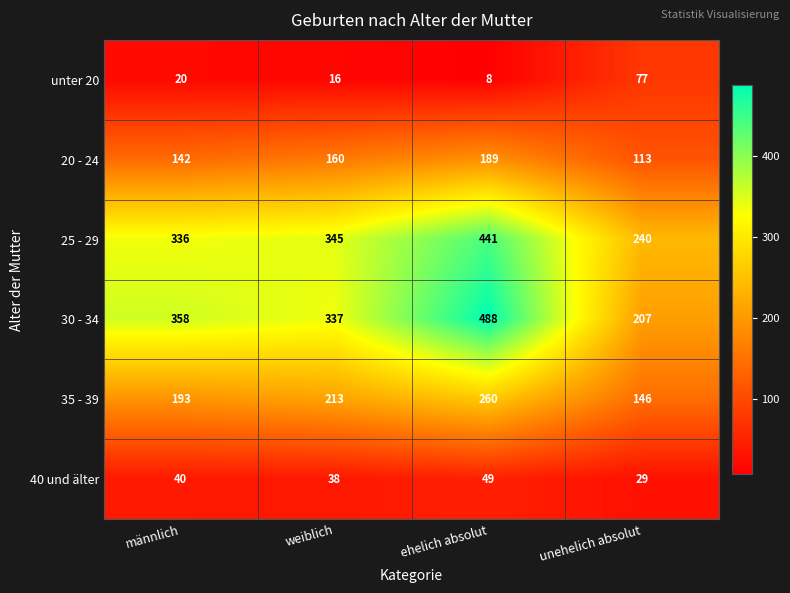

True or false: 30 - 34 has a value of 607 at männlich.

False